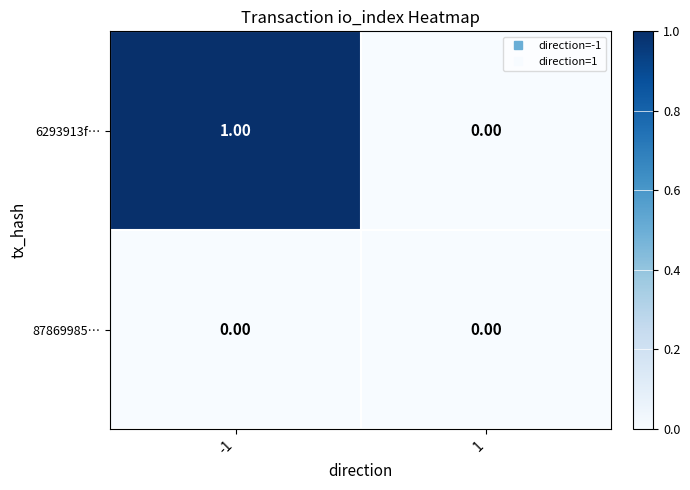

Rank the series by their maximum value, from highest to lowest.

6293913f…, 87869985…